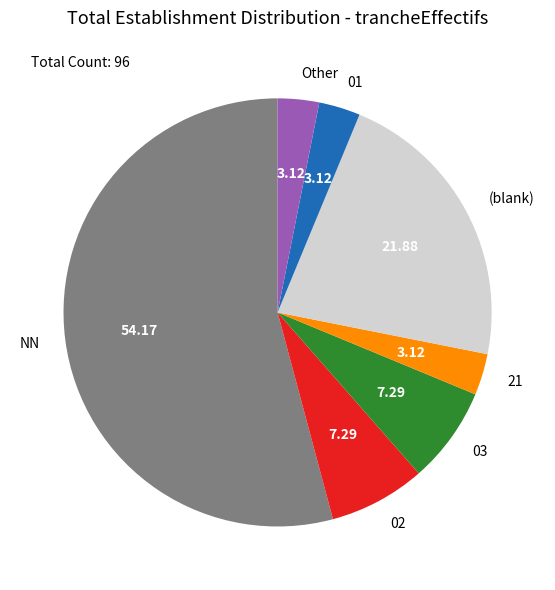

What is the ratio of the value at NN to the value at 02?

7.4